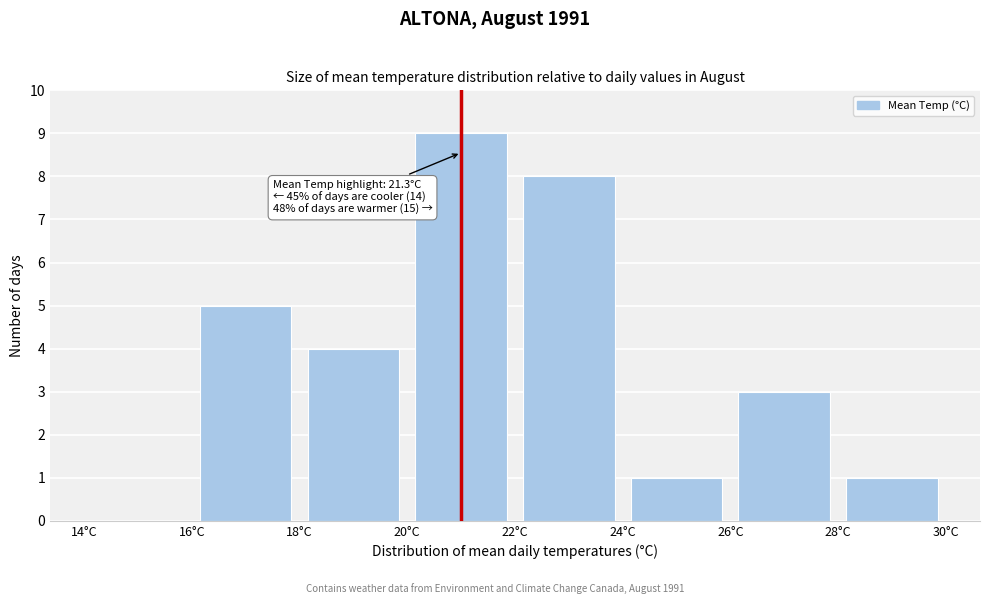

Over which range of the x-axis is the bar tallest?

20 to 22